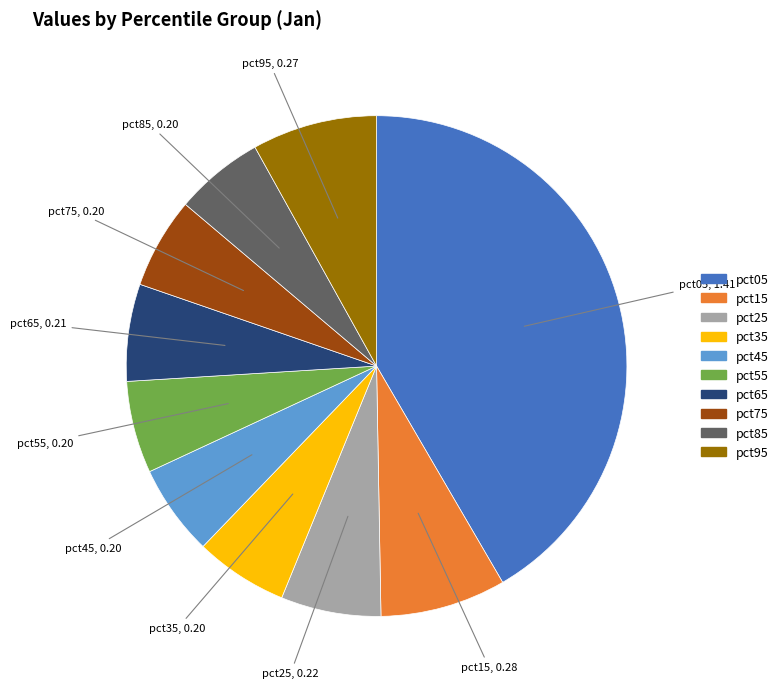

The pct65 slice represents 1% of the pie. True or false?

False